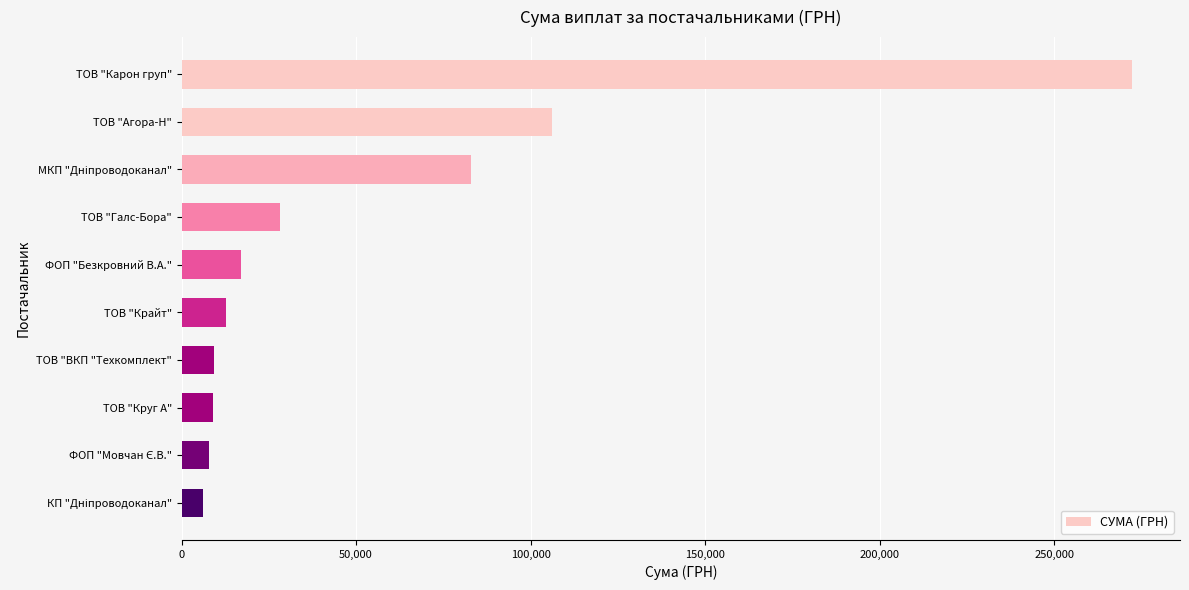

What is the ratio of the value at ТОВ "Агора-Н" to the value at ТОВ "Галс-Бора"?

3.8